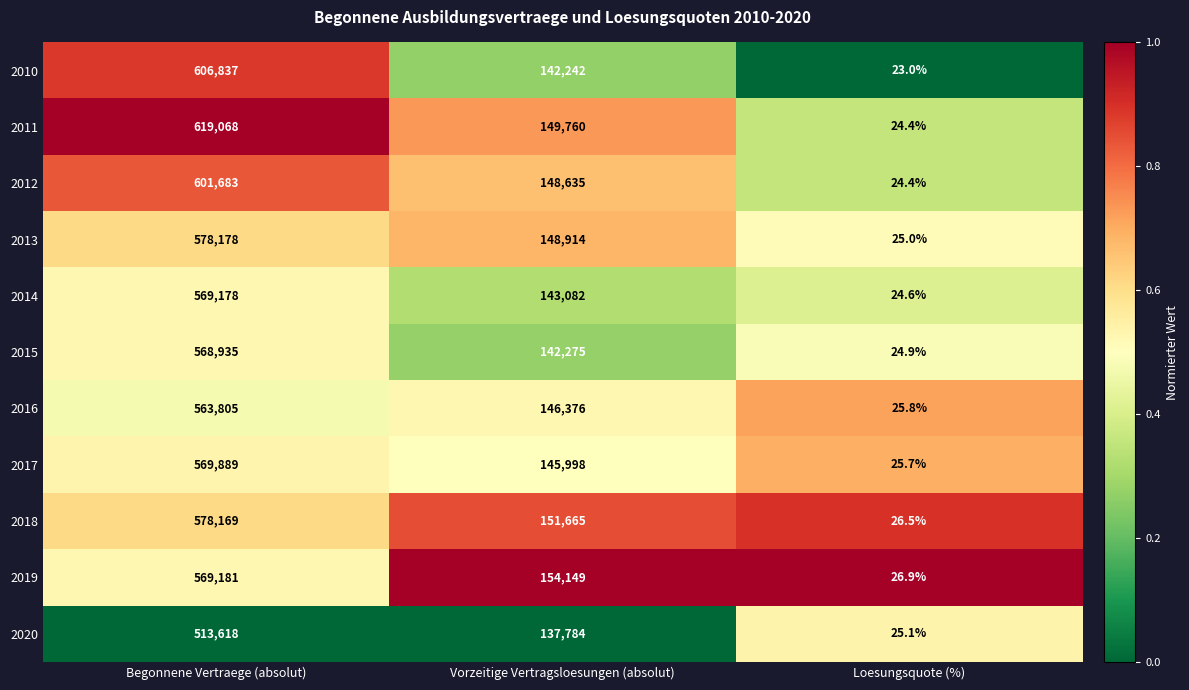

At which category is the sum across all series the highest?

Begonnene Vertraege (absolut)